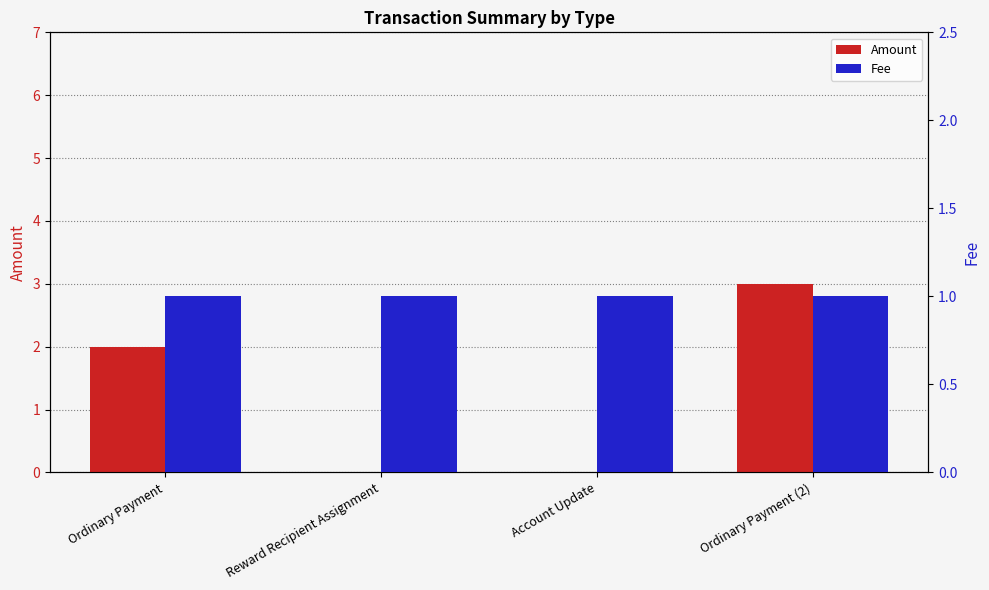

What position from the right is Account Update?

2